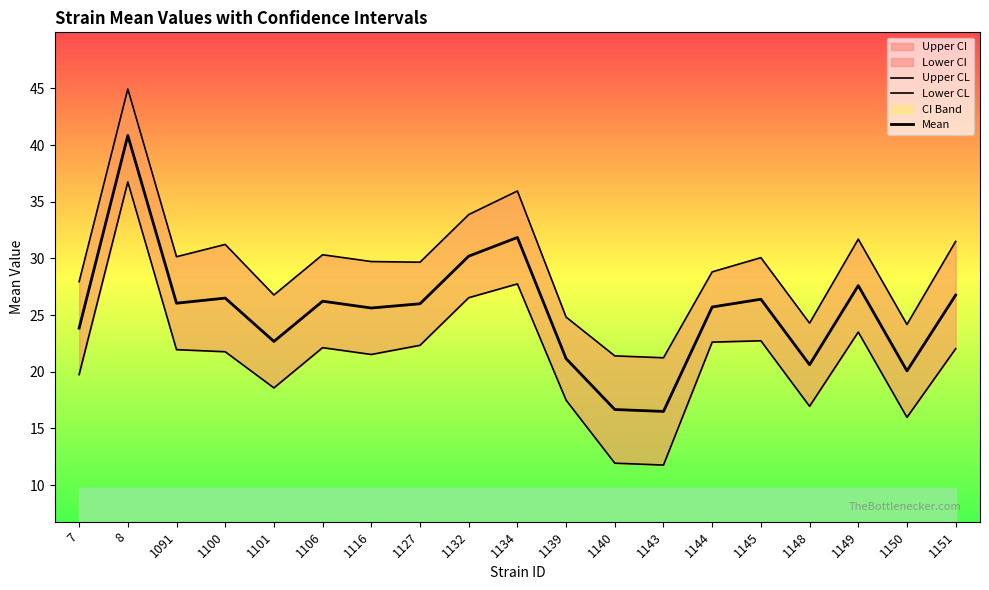

What is the sum of all Lower CL values?

404.1